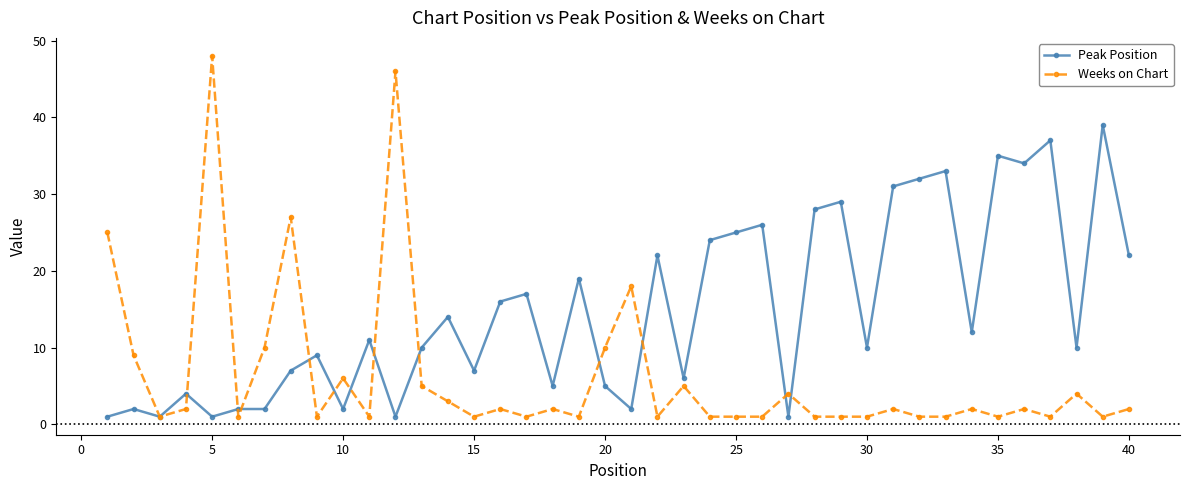

True or false: Weeks on Chart has more than 2 interior local peaks.

True